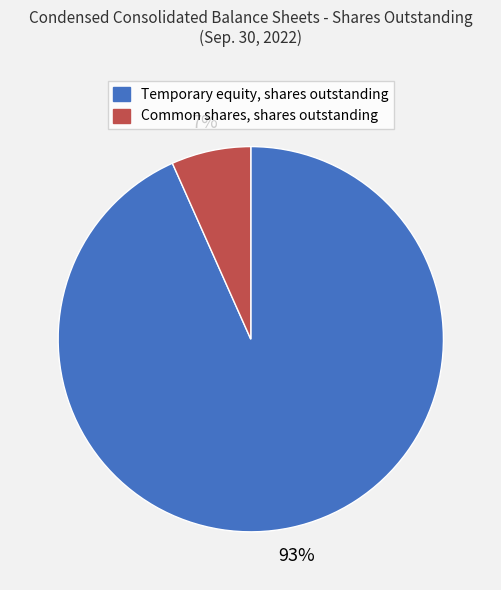

To the nearest percent, what percentage of the pie is Temporary equity, shares outstanding?

93%